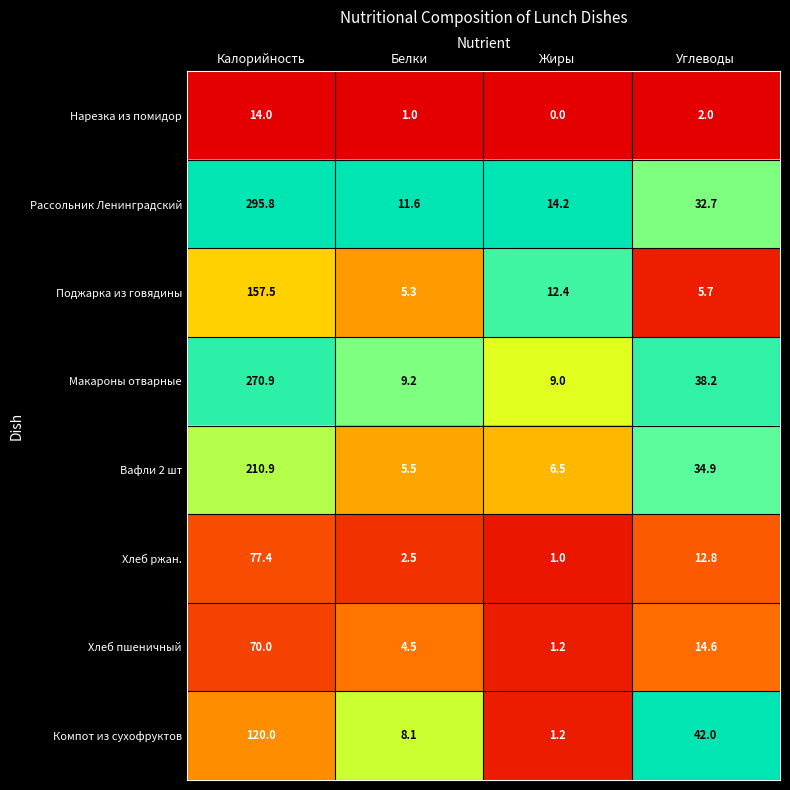

What is the sum of all Компот из сухофруктов values?

171.3